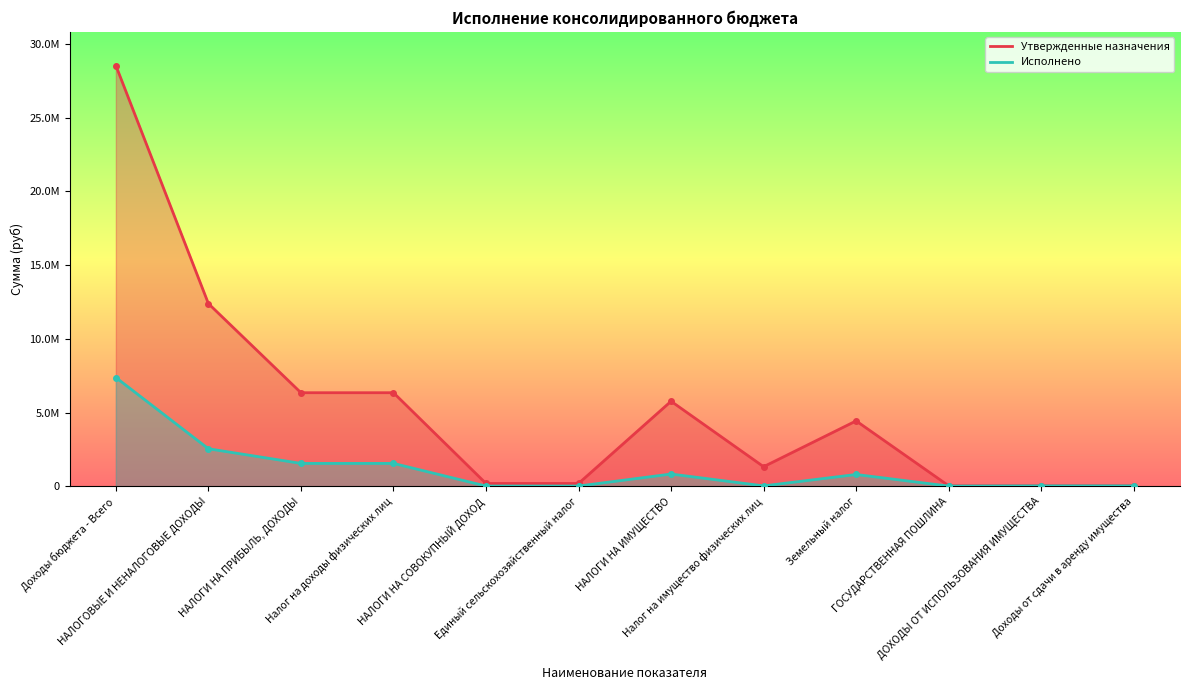

Is it true that Утвержденные назначения equals 42800.0 at Доходы от сдачи в аренду имущества?

True